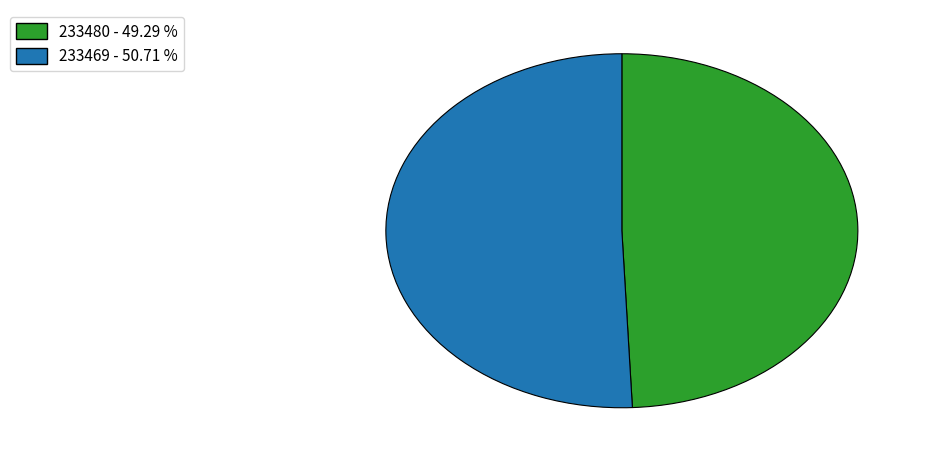

Do 233469 - 50.71 % and 233480 - 49.29 % together represent more than half of the pie?

Yes